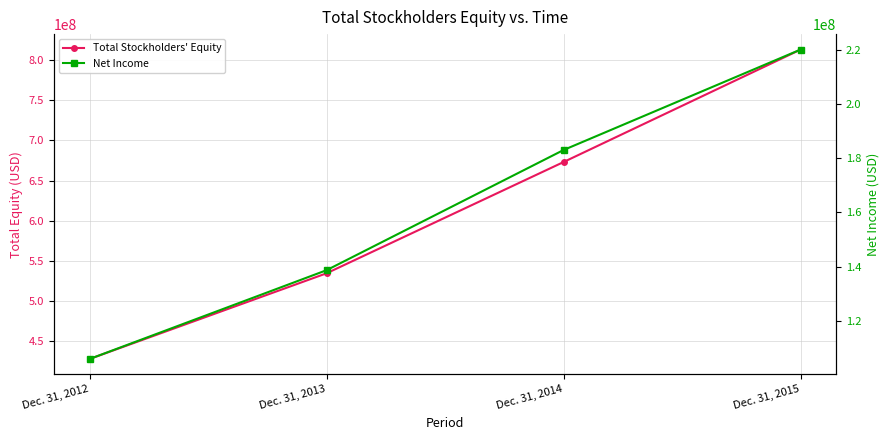

True or false: Net Income has a value of 309741385 at Dec. 31, 2015.

False